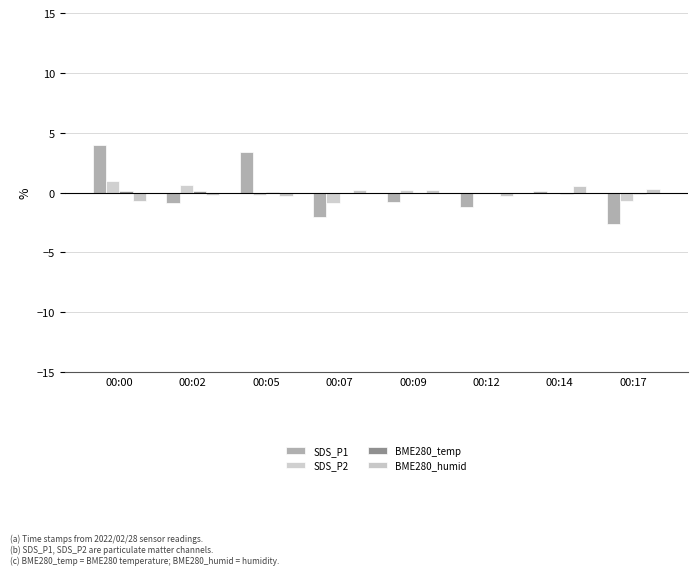

How many groups of bars are there?

8